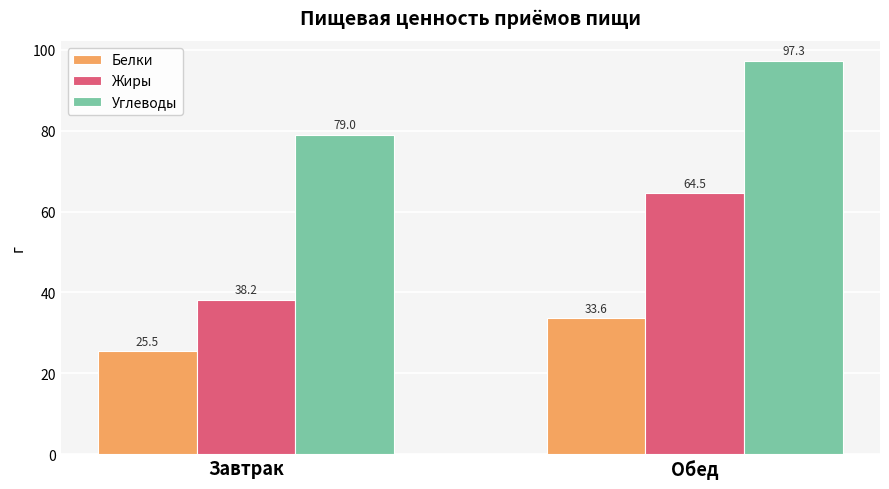

The Жиры series shows 38.2 at Завтрак. True or false?

True